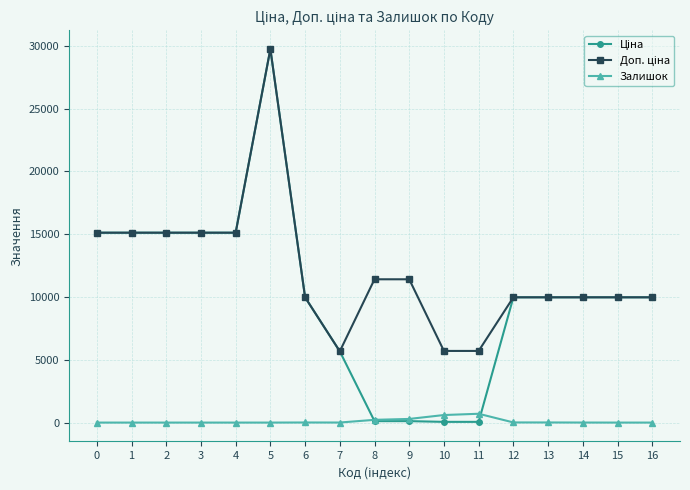

What is the highest value of the Залишок series?

702.0